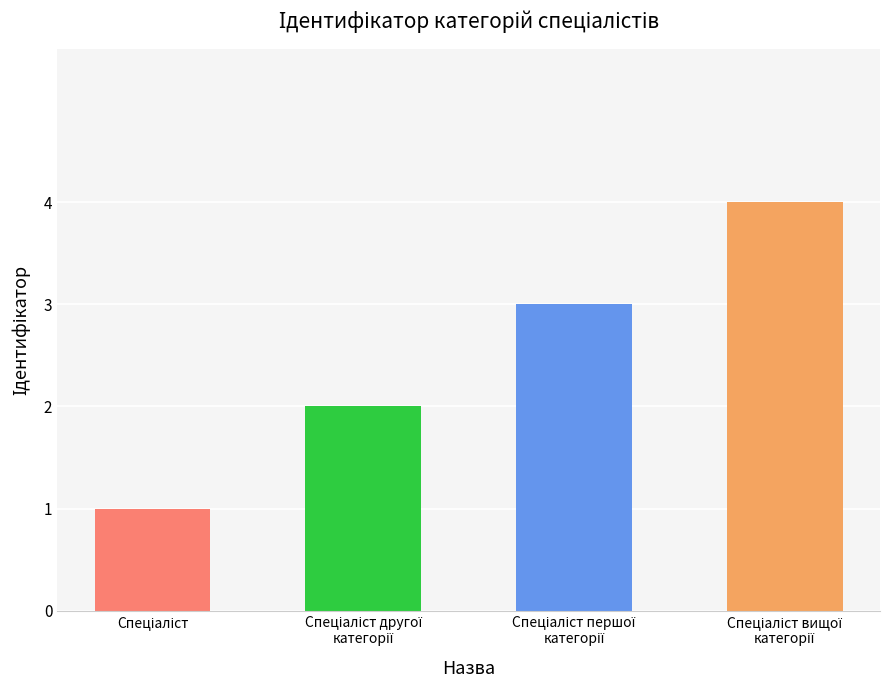

How many series are shown in this chart?

1